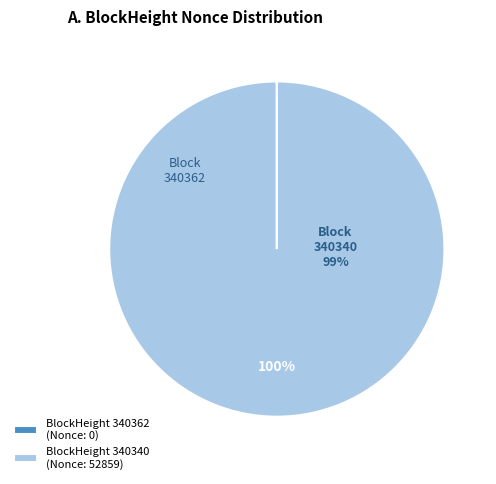

Which category accounts for the majority?

340340